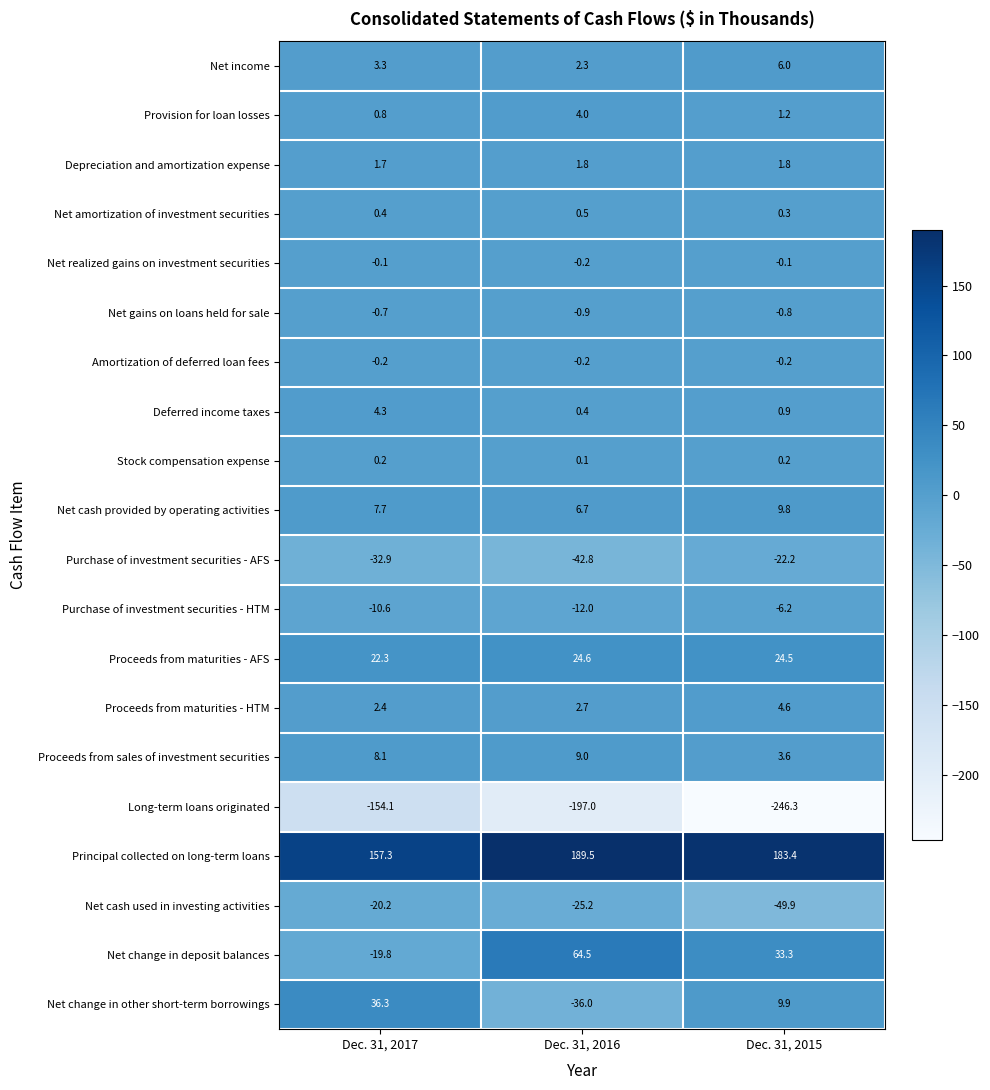

What is the total value across all series at Dec. 31, 2017?

6.2